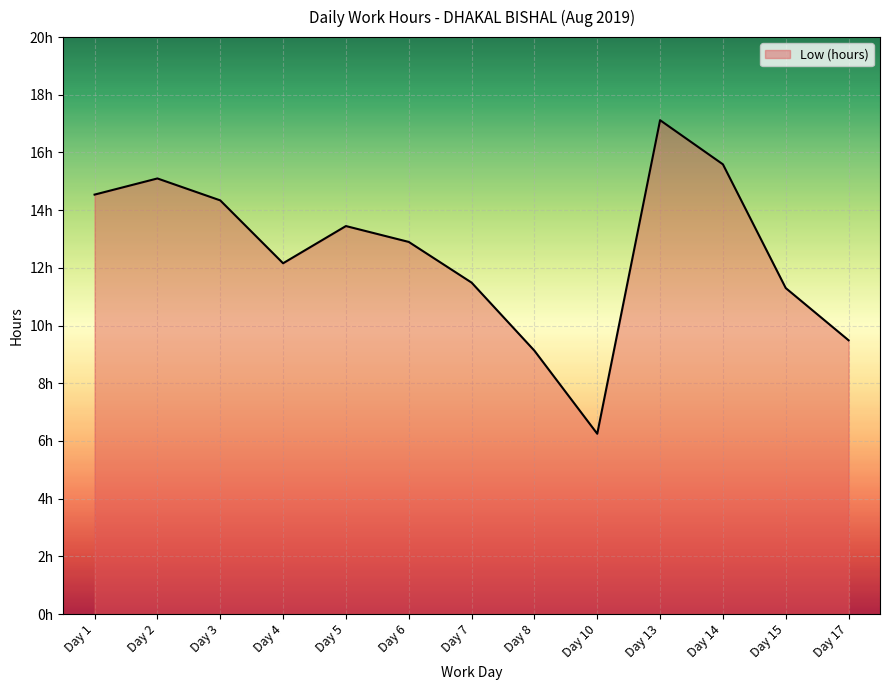

What is the smallest value displayed?

6.2